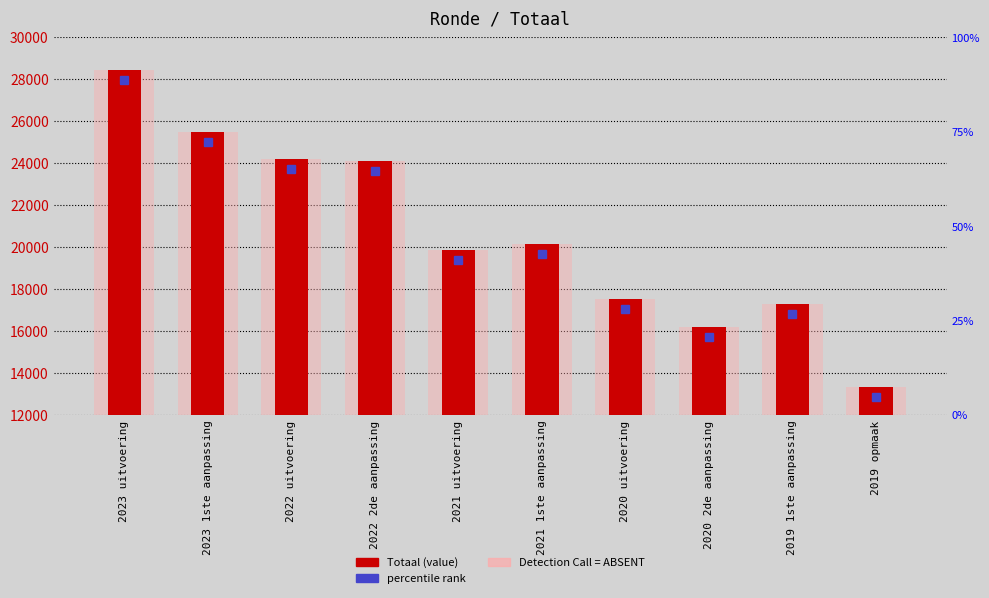

Rank the categories by value from lowest to highest.

2019 opmaak, 2020 2de aanpassing, 2019 1ste aanpassing, 2020 uitvoering, 2021 uitvoering, 2021 1ste aanpassing, 2022 2de aanpassing, 2022 uitvoering, 2023 1ste aanpassing, 2023 uitvoering